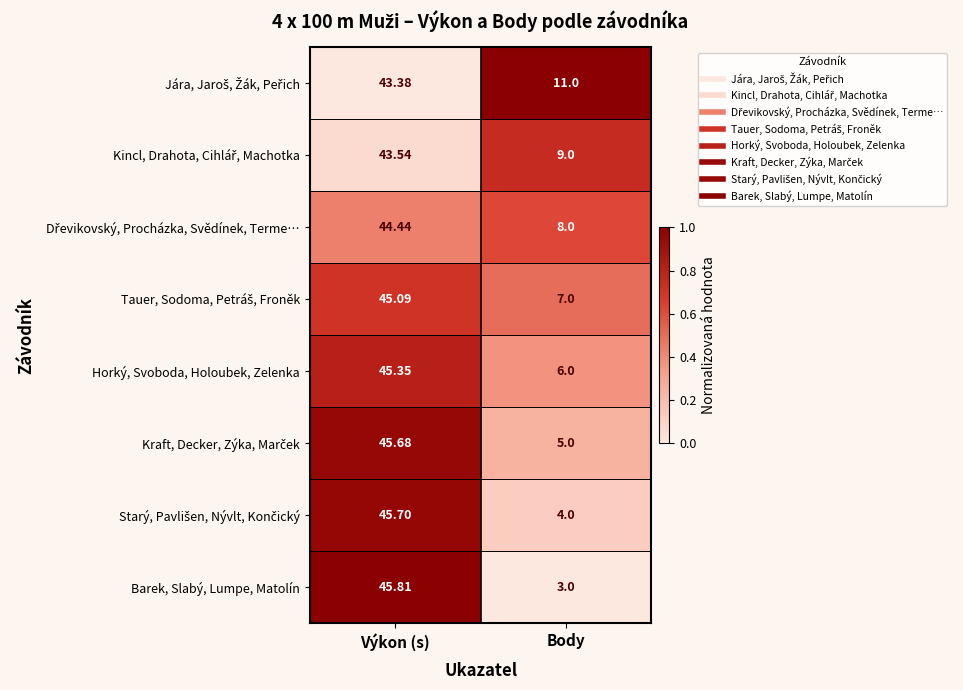

At which category is the sum across all series the highest?

Výkon (s)